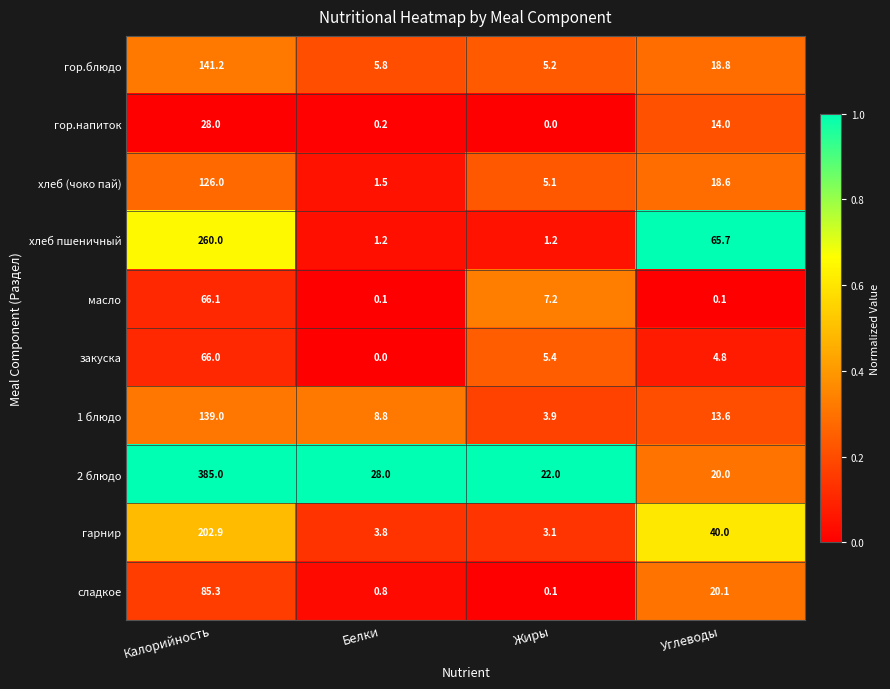

Is it true that гарнир equals 3.8 at Белки?

True